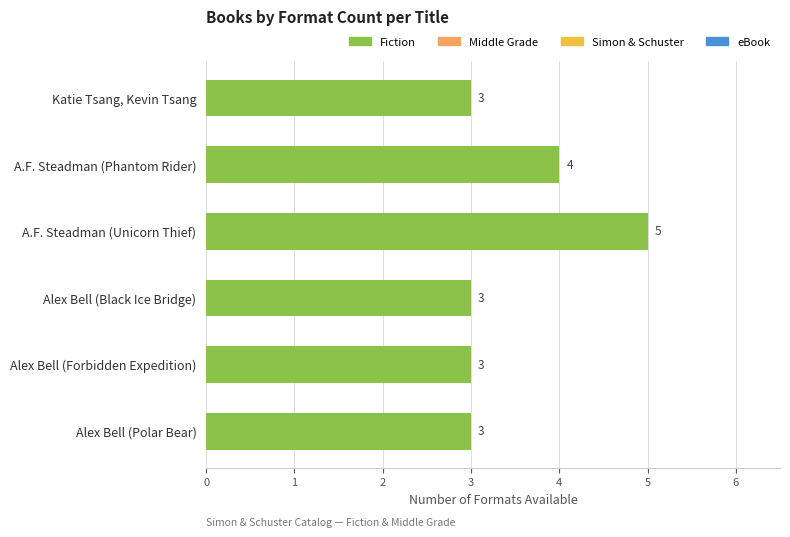

What is the sum of all values?

21